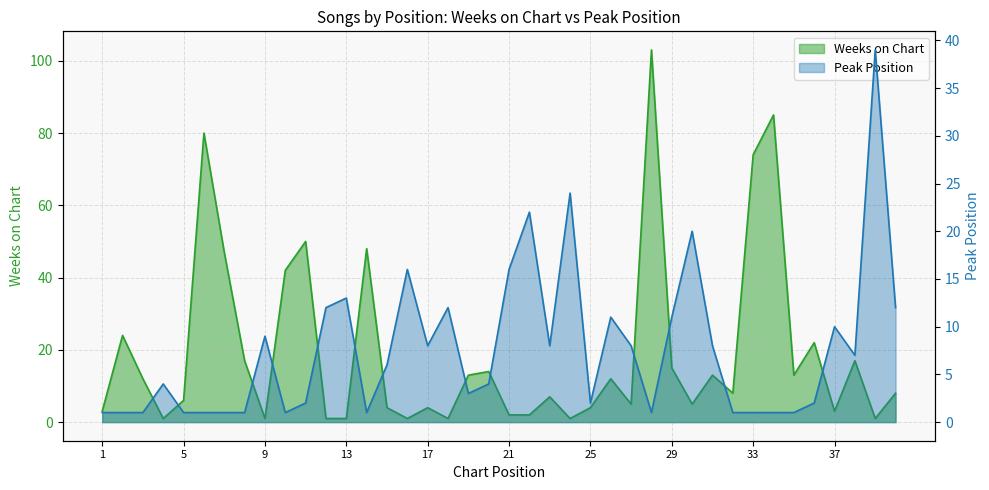

Is the value of Peak Position at 17 greater than the value of Weeks on Chart at 11?

No